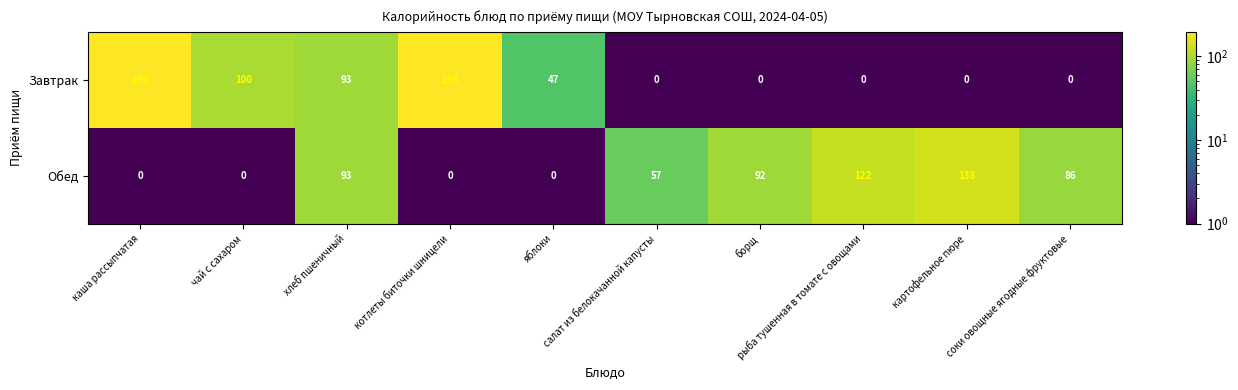

Rank the series by their maximum value, from highest to lowest.

Завтрак, Обед